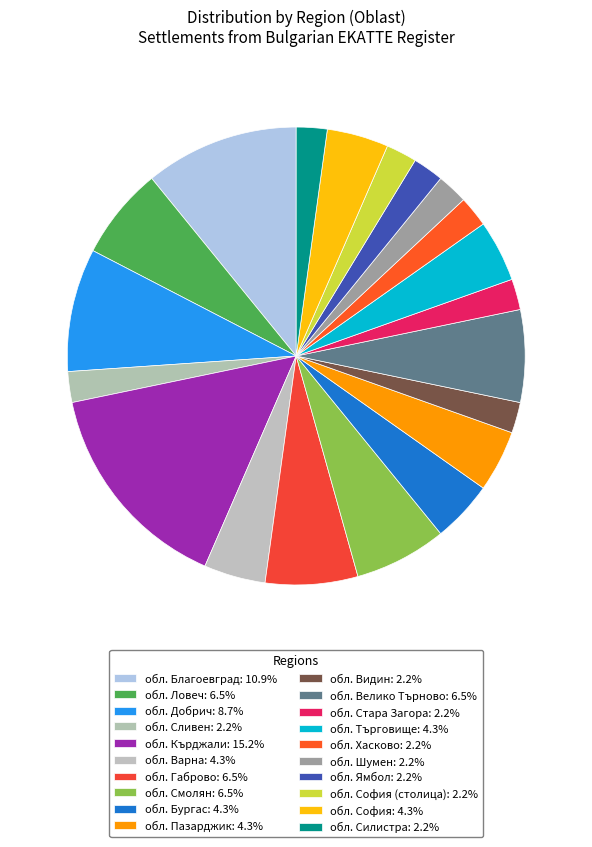

How many segments does this pie chart have?

20